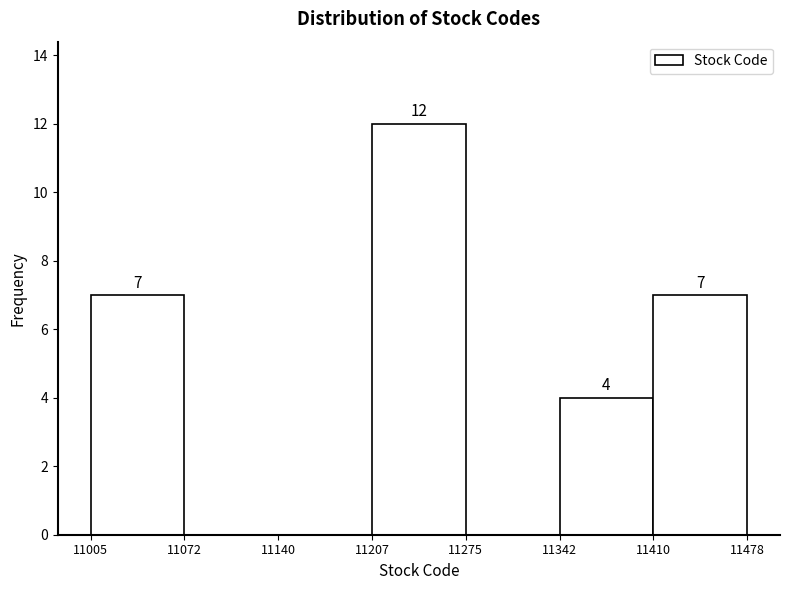

Over which range of the x-axis is the bar tallest?

11207 to 11275